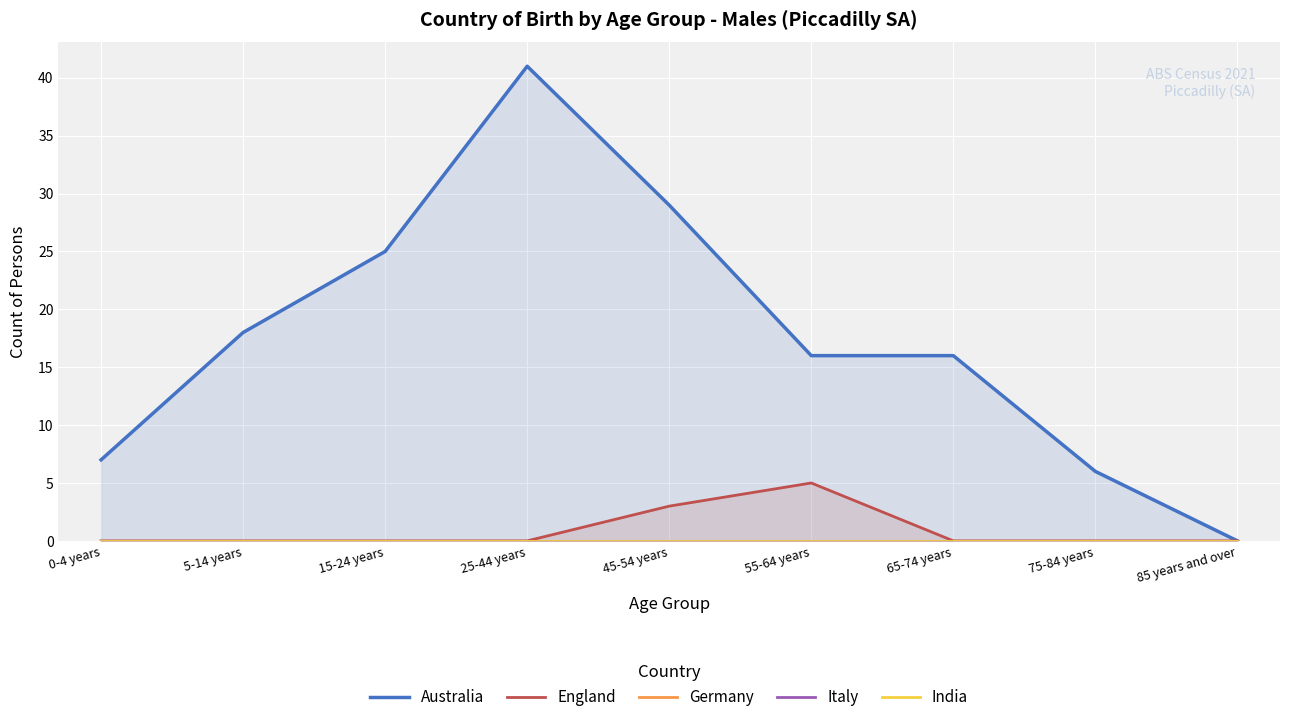

Where is India nearest to the value 0?

0-4 years